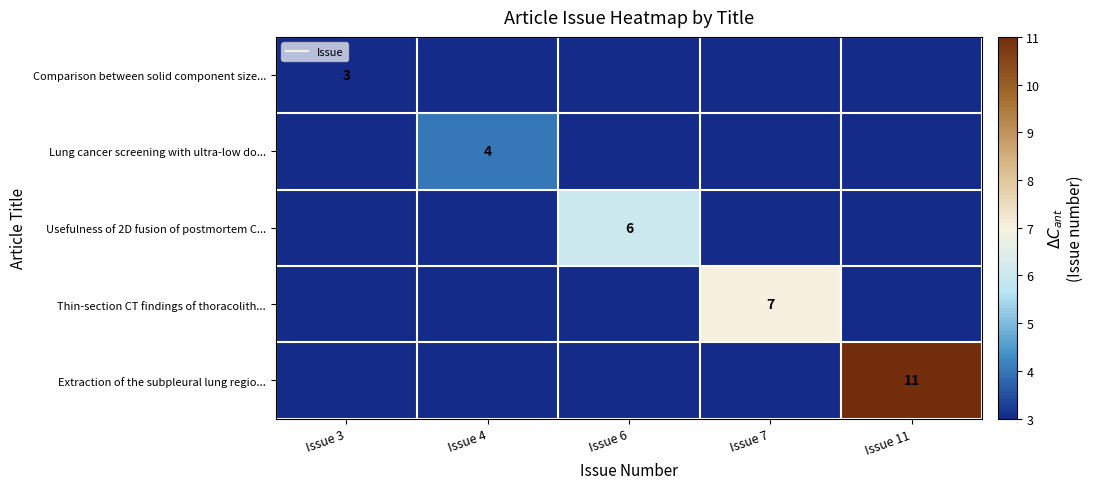

True or false: Extraction of the subpleural lung regio... has a value of -5 at Issue 3.

False